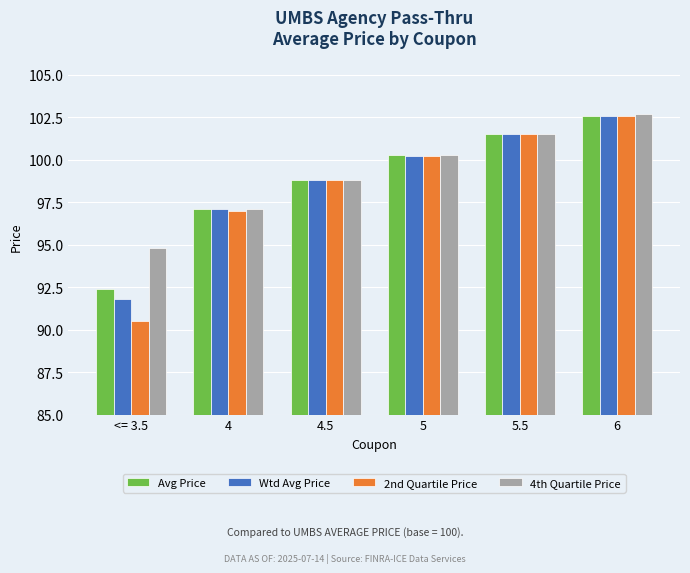

Where is 2nd Quartile Price nearest to the value 96?

4